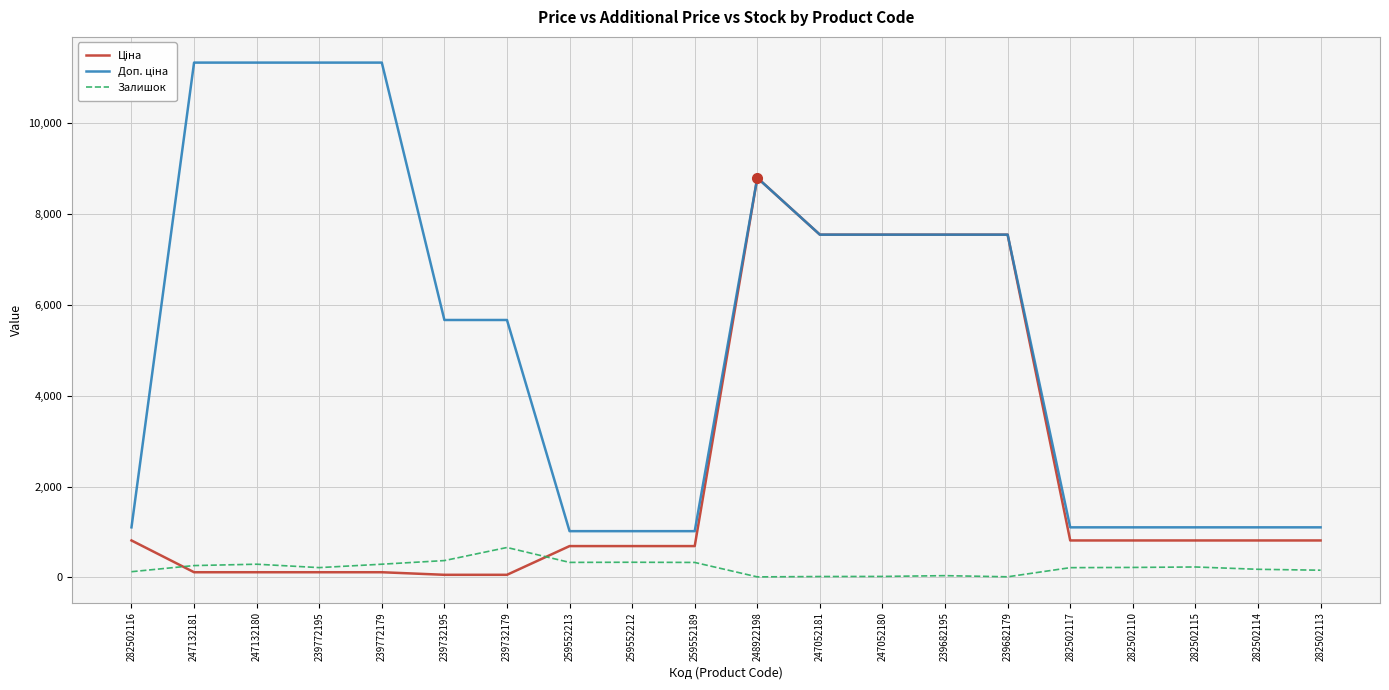

How many lines are shown in the chart?

3